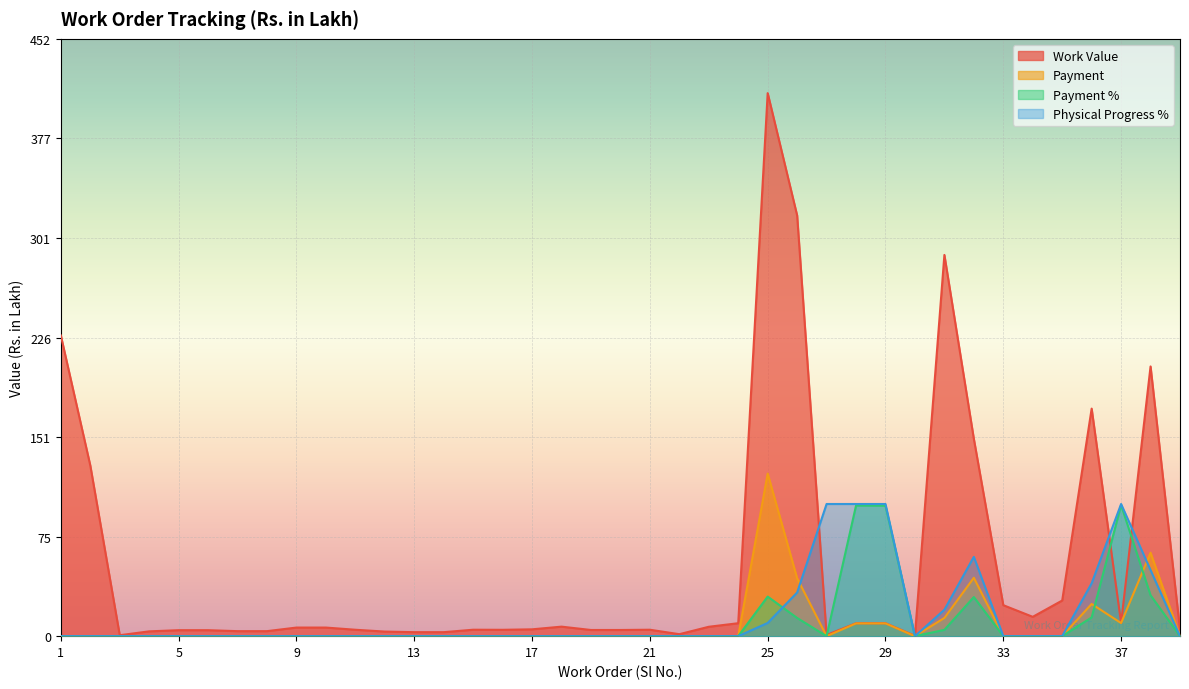

At 18, list the series in order from largest to smallest.

Work Value, Payment, Payment %, Physical Progress %